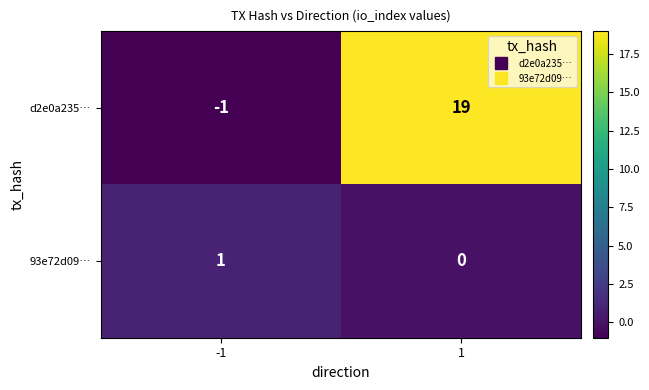

True or false: d2e0a235… has a value of 19 at 1.

True